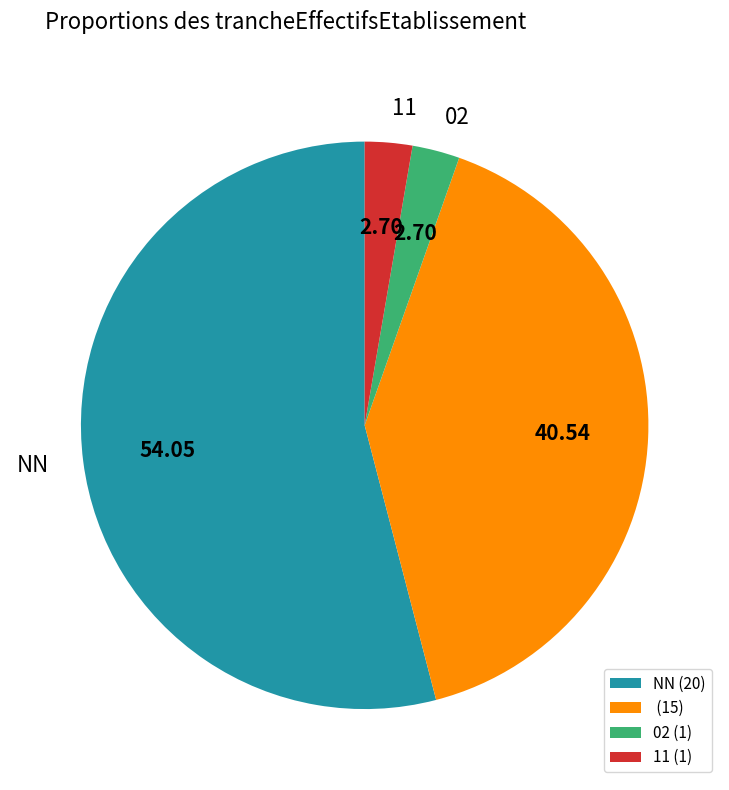

Is there any slice that represents more than half of the pie?

Yes